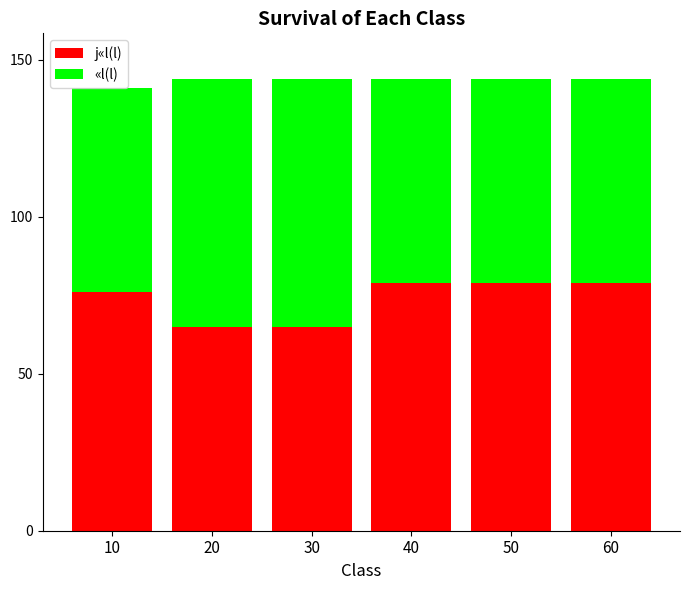

How many bars are there in total?

6